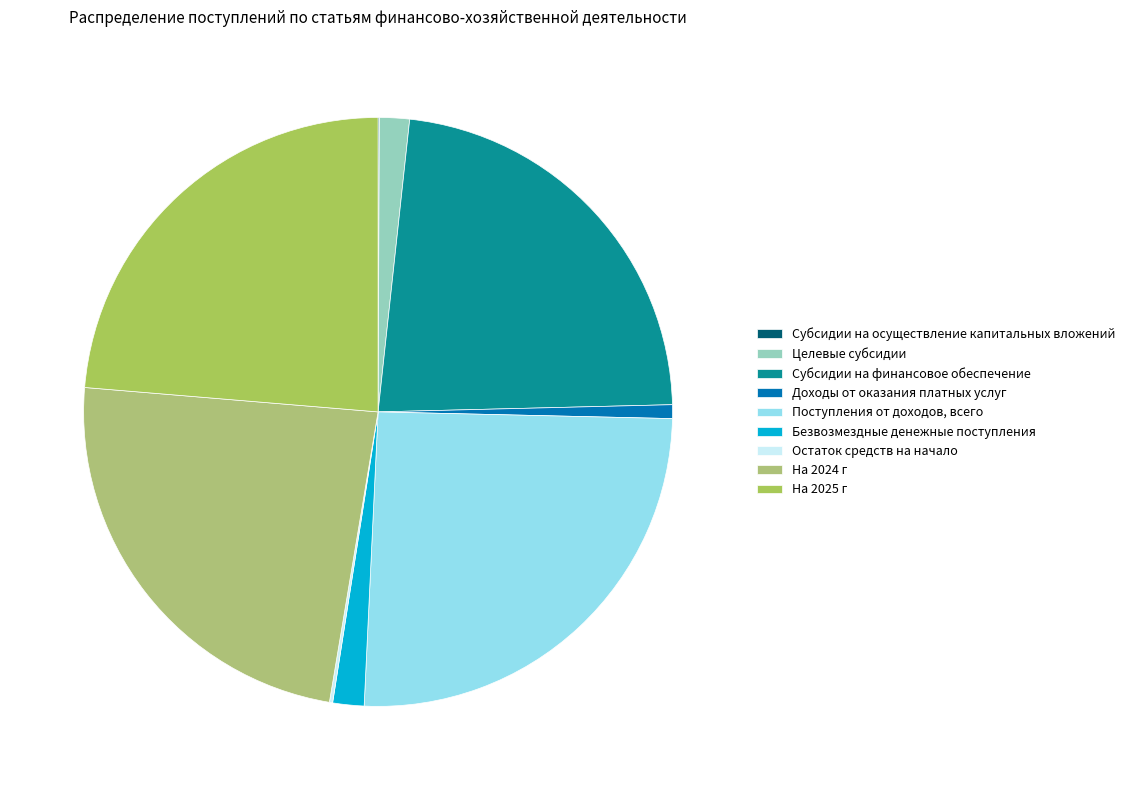

What is the change in value from Целевые субсидии to Остаток средств на начало?

-9013461.1